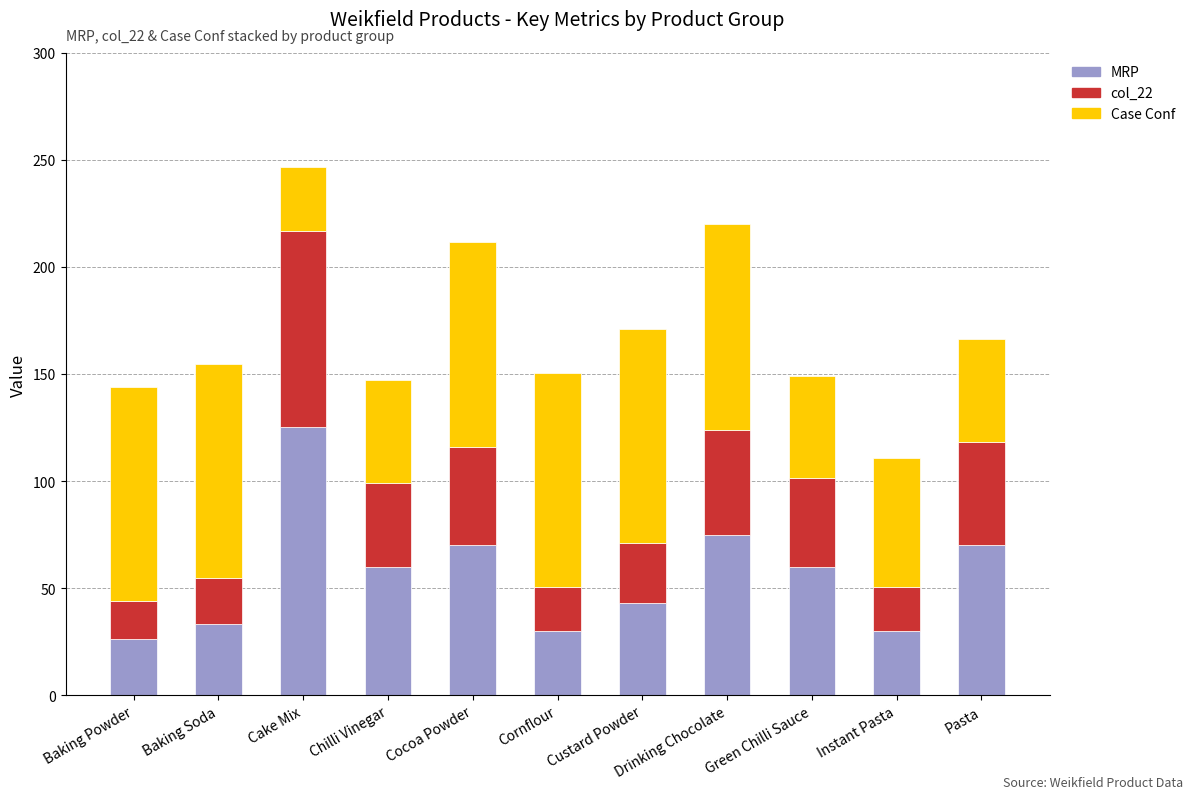

At which label does MRP reach its peak?

Cake Mix